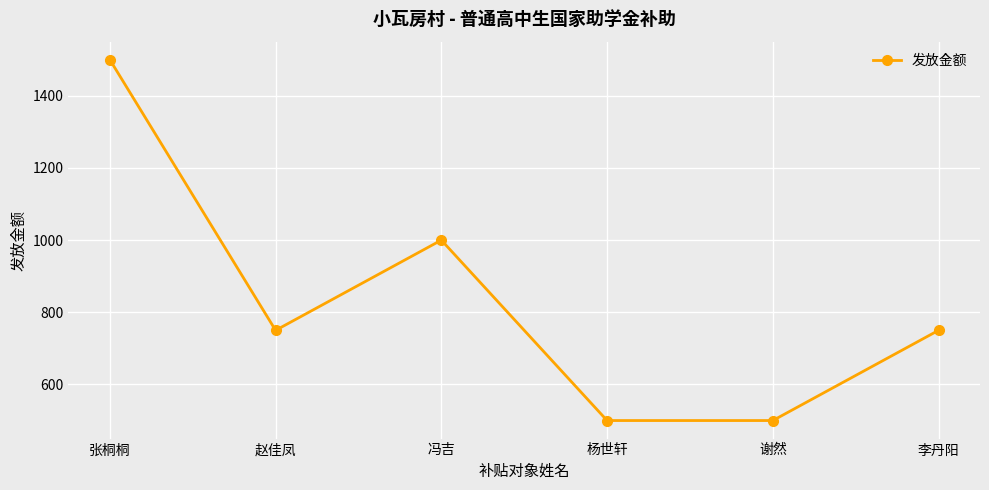

The value at 赵佳凤 is 1324. True or false?

False